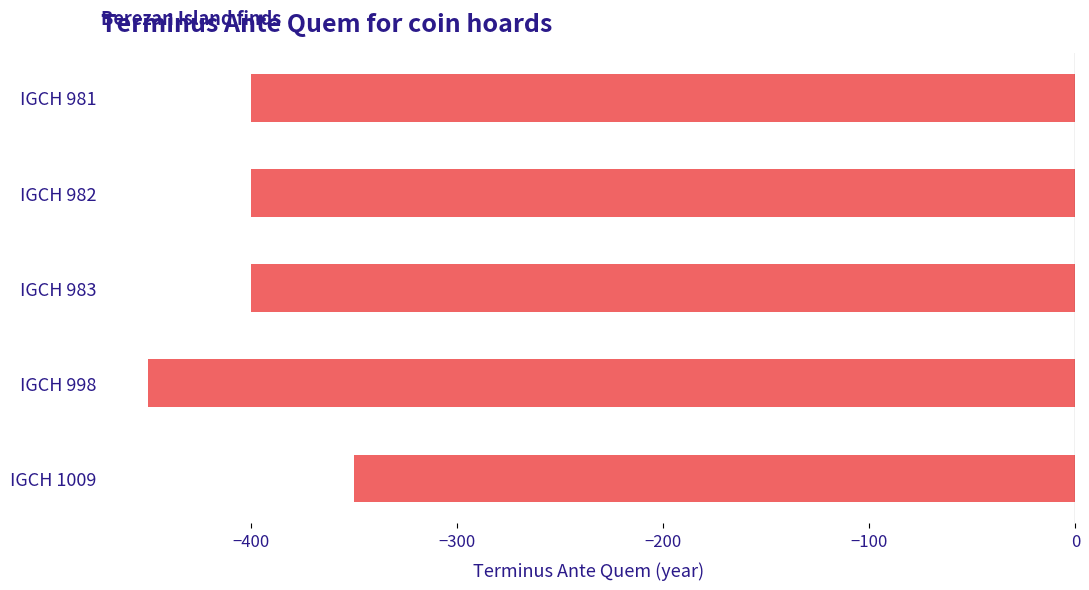

Does the chart contain stacked bars?

No